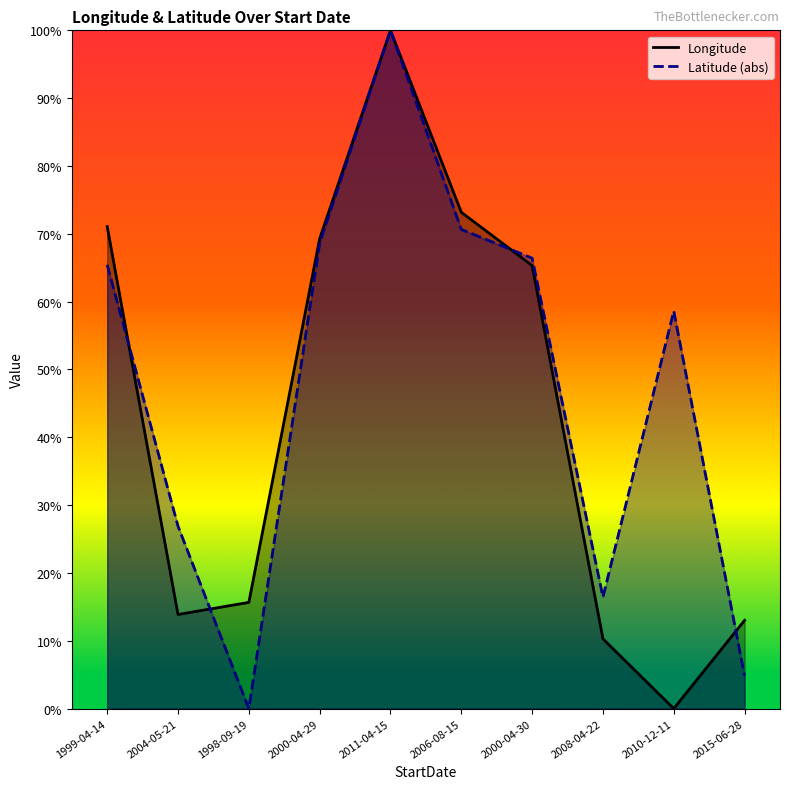

True or false: Latitude and Longitude cross at least once.

True